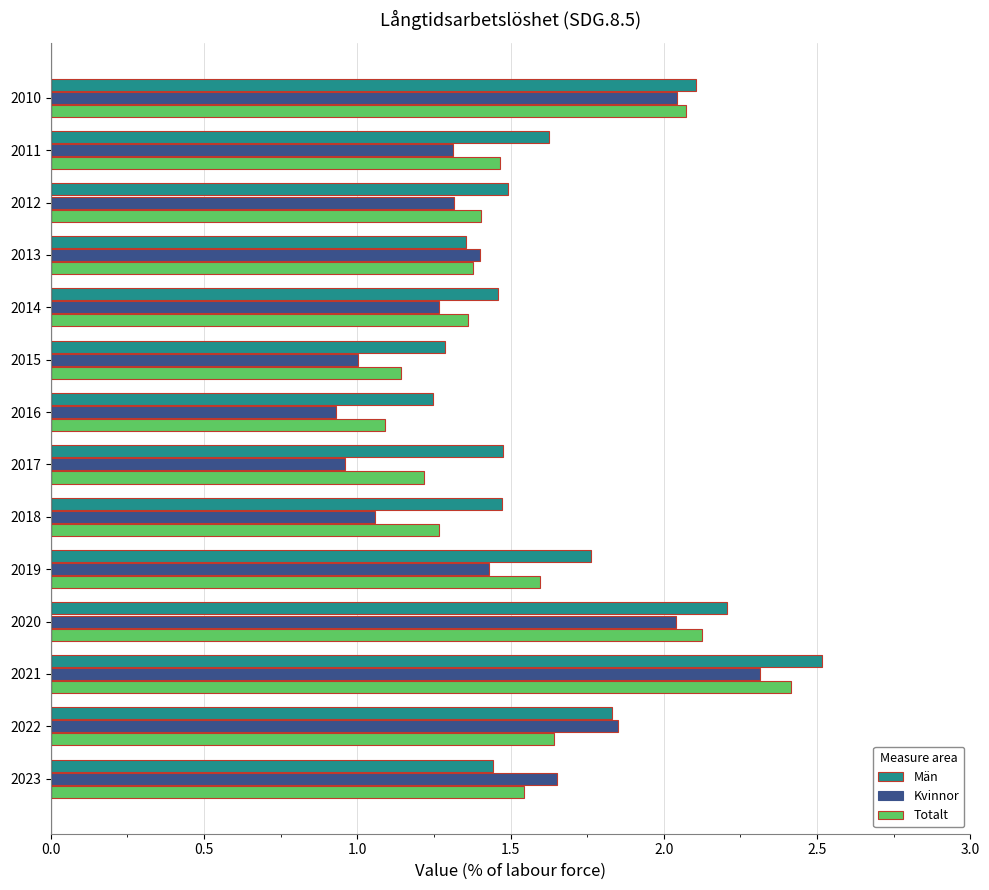

Where is Kvinnor nearest to the value 1?

2015